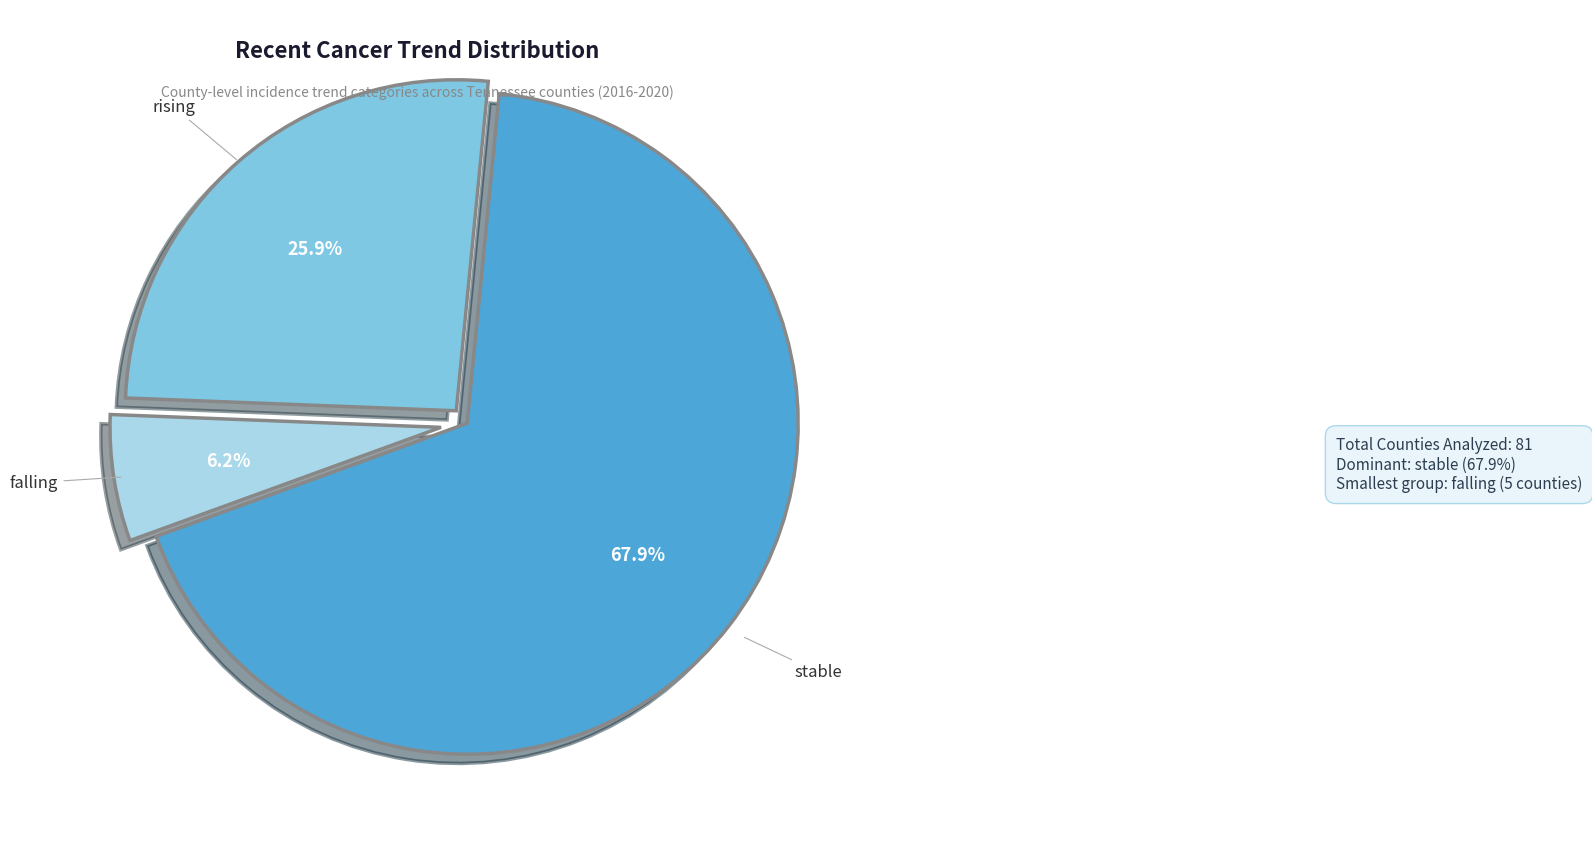

Which category accounts for the majority?

stable